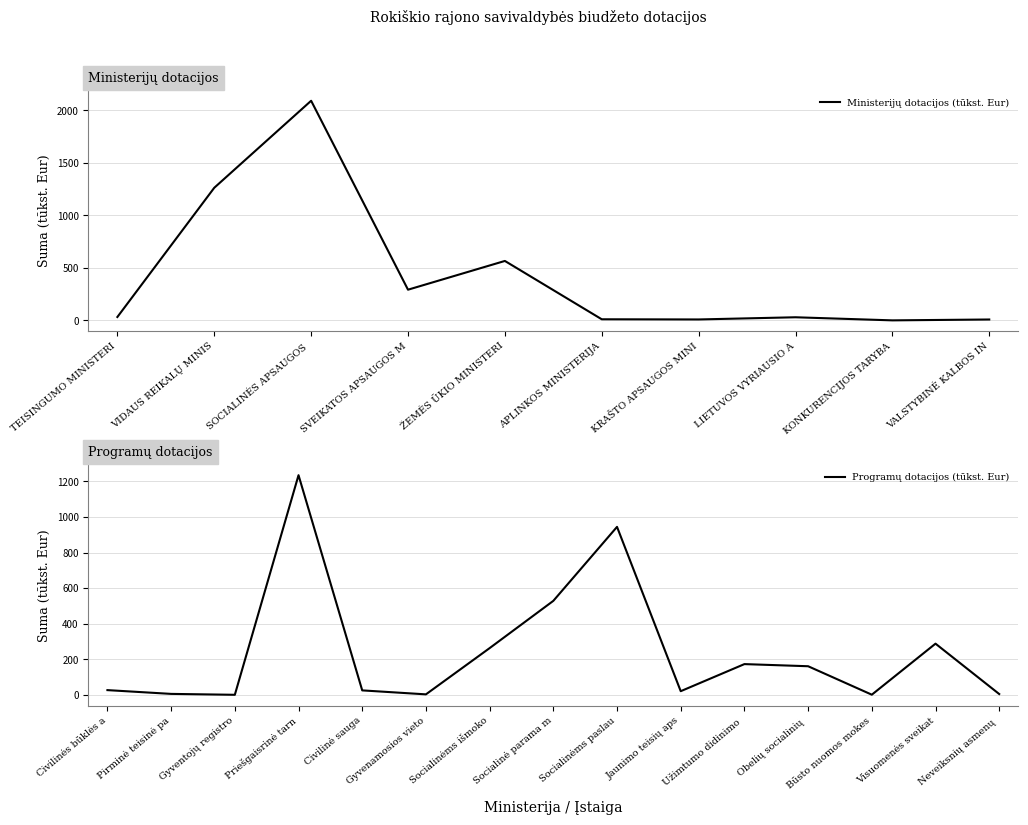

What is the minimum value shown in the chart?

0.7